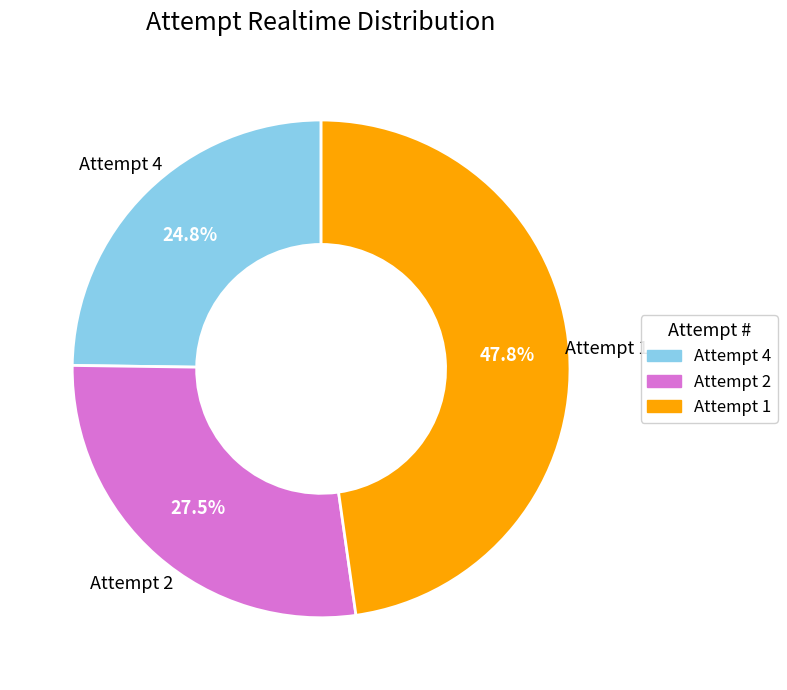

How many slices are in this pie chart?

3